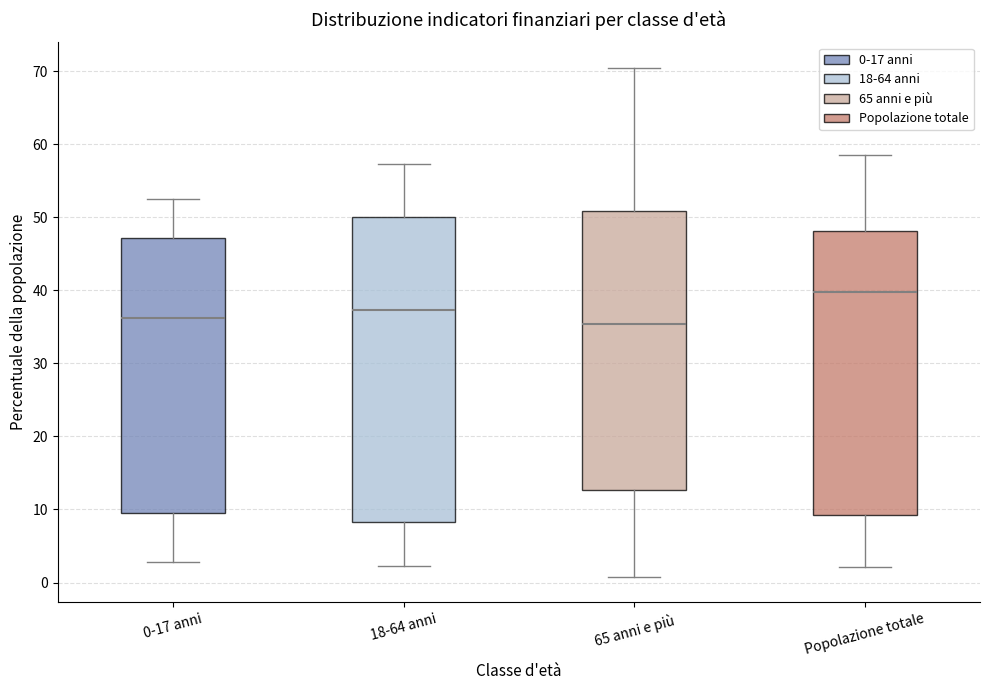

Reading left to right, transcribe this box plot: for each box, give where its median line is, the range the box spans, and where its two whiskers end, as read against the y-axis. The values are not printed on the chart, so give them approximately, as read against the axis.

0-17 anni: median 36, box 10 to 47, whiskers 3 to 53
18-64 anni: median 37, box 8 to 50, whiskers 2 to 57
65 anni e più: median 35, box 13 to 51, whiskers 1 to 70
Popolazione totale: median 40, box 9 to 48, whiskers 2 to 59